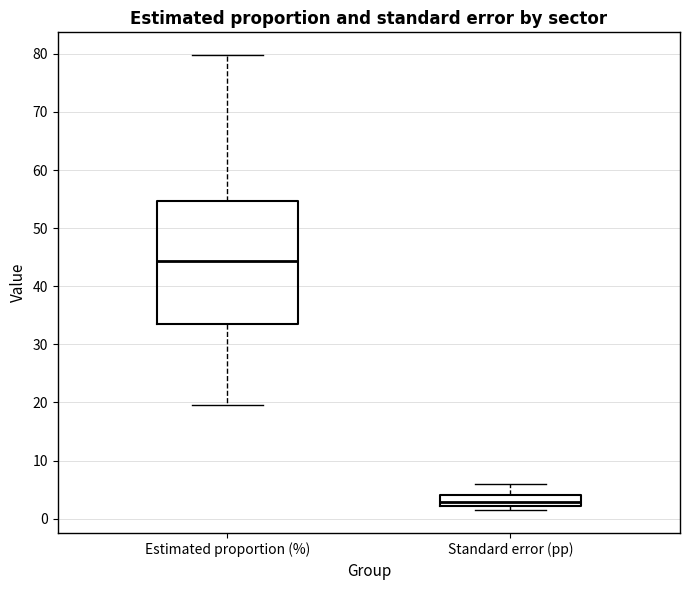

Reading left to right, transcribe this box plot: for each box, give where its median line is, the range the box spans, and where its two whiskers end, as read against the y-axis. The values are not printed on the chart, so give them approximately, as read against the axis.

Estimated proportion (%): median 44, box 33 to 55, whiskers 20 to 80
Standard error (pp): median 3, box 2 to 4, whiskers 1 to 6